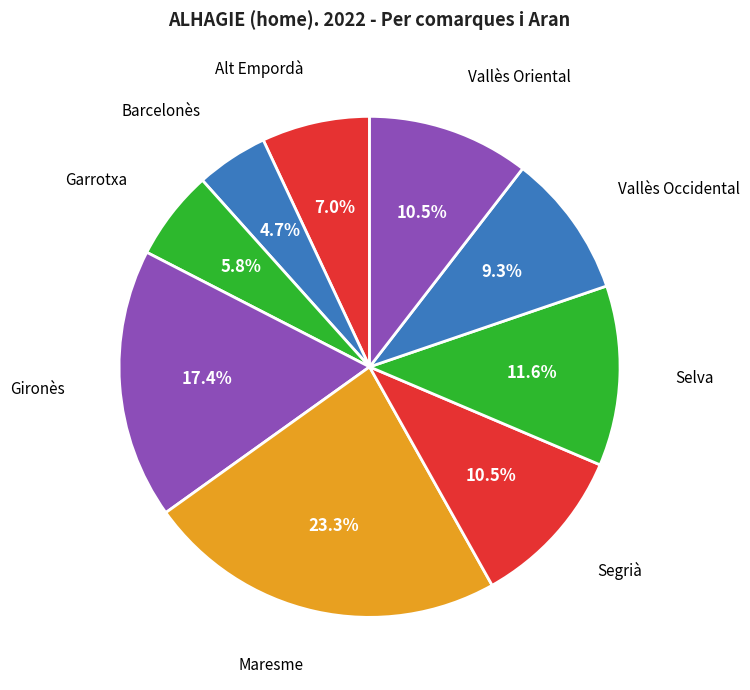

Which category has the biggest portion of the pie?

Maresme